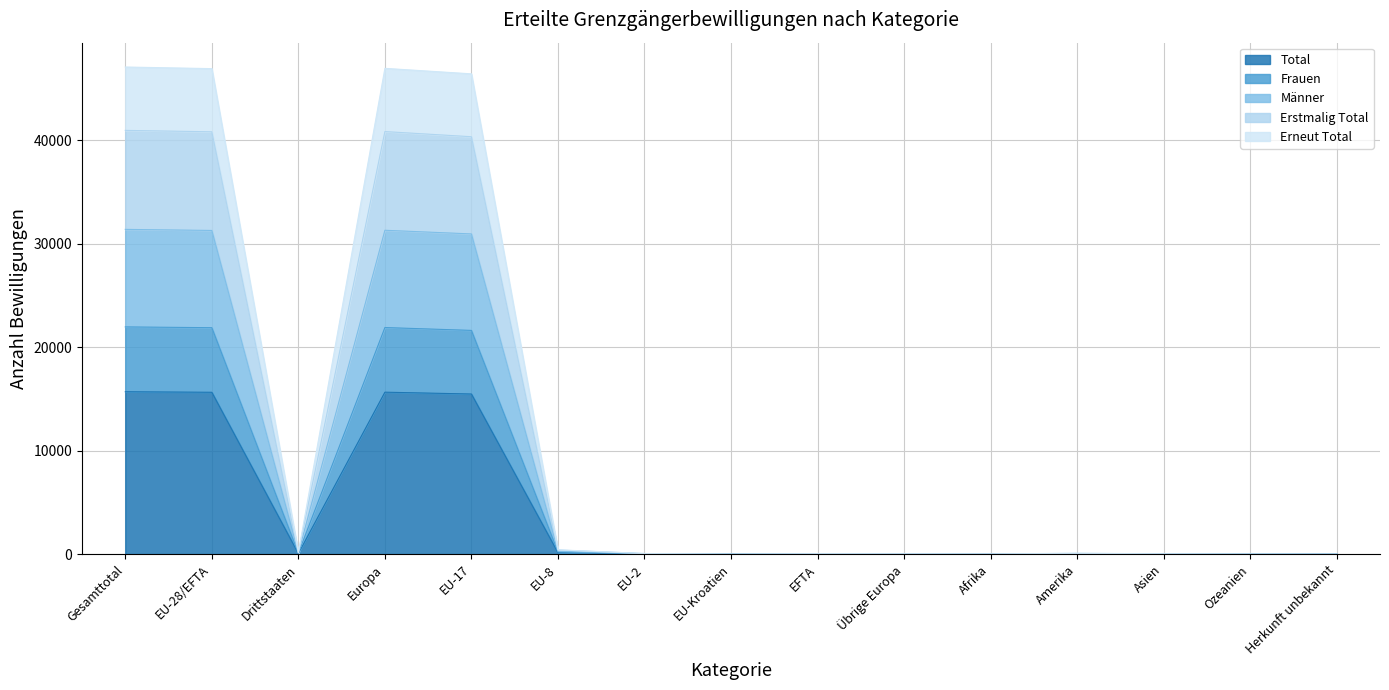

What are all the series names shown in the legend?

Total, Frauen, Männer, Erstmalig Total, Erneut Total